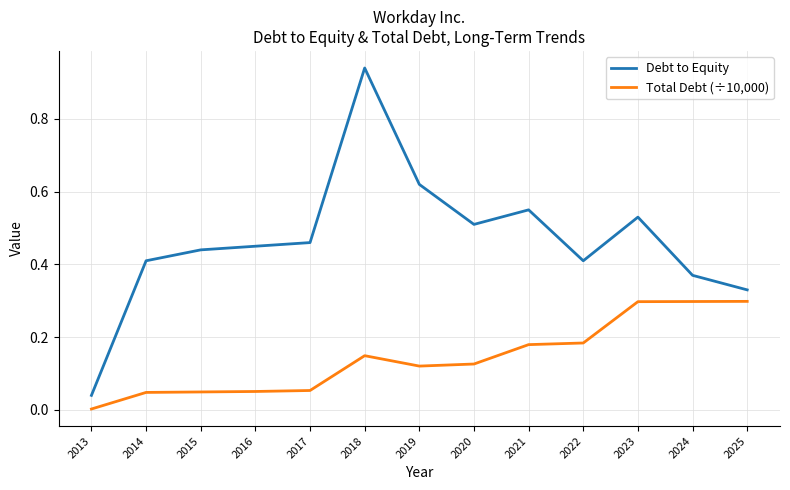

The value of Total Debt (÷10,000) at 2018 is 0.2. True or false?

False